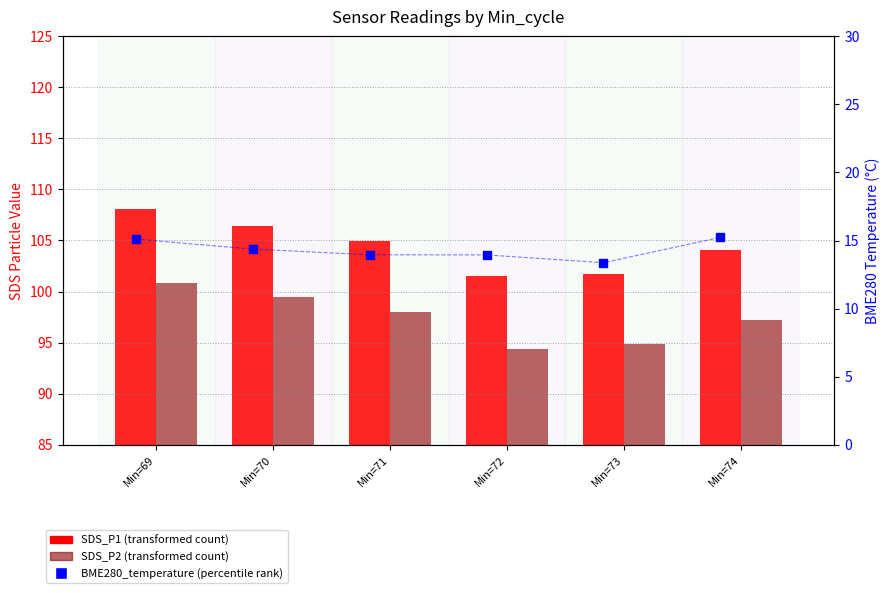

What is the total value across all series at Min=72?

209.8